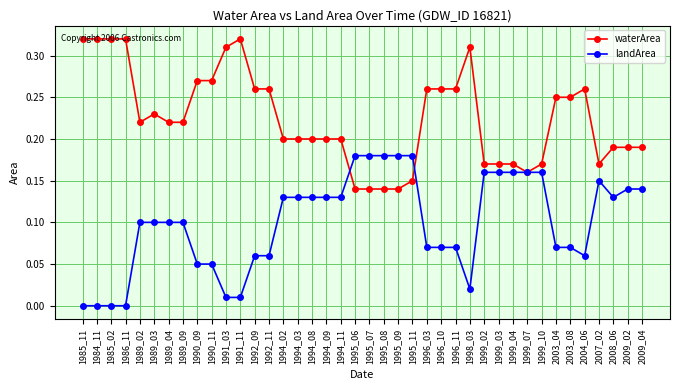

How many distinct data groups are displayed?

2